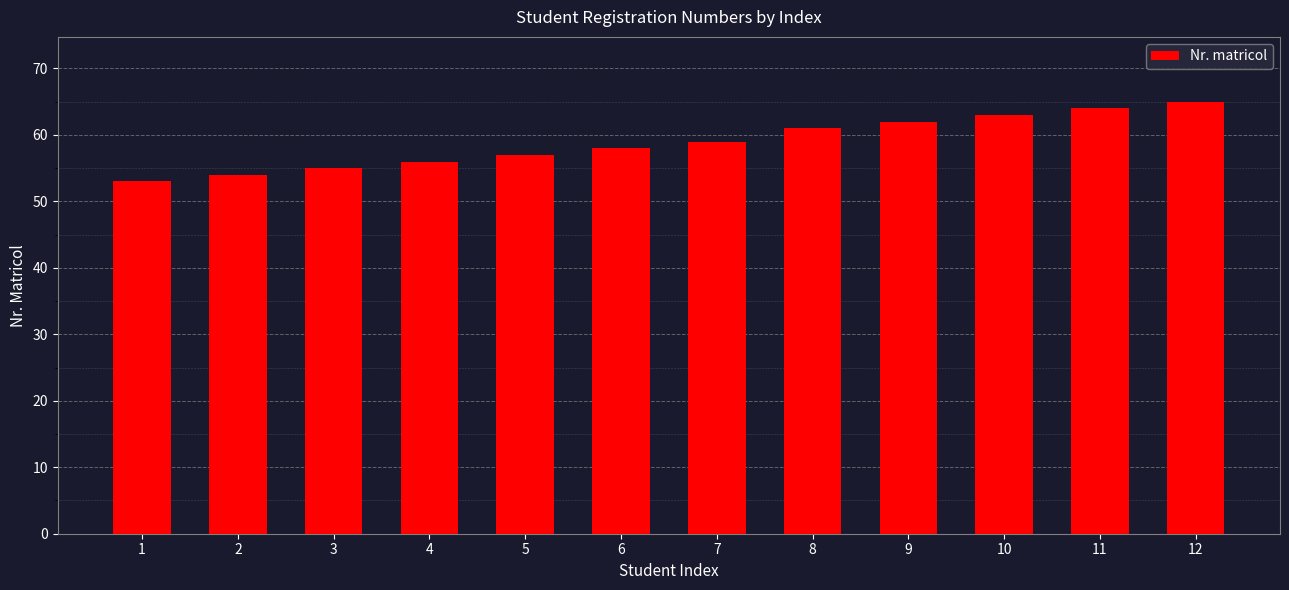

List the labels in order of value, largest first.

12, 11, 10, 9, 8, 7, 6, 5, 4, 3, 2, 1